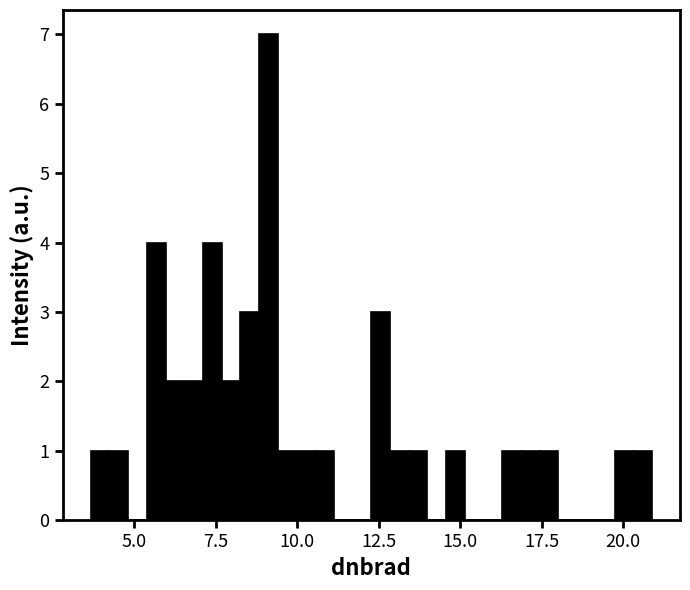

Around what value on the x-axis is the tallest bar? Give the approximate position of its centre, as read against the axis.

9.0